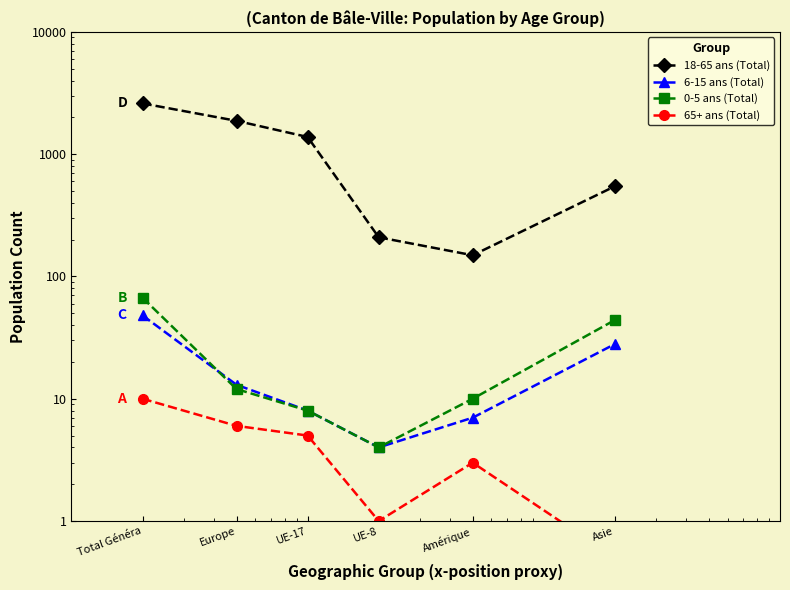

Is the value of 0-5 ans (Total) at Europe greater than the value of 65+ ans (Total) at Amérique?

Yes